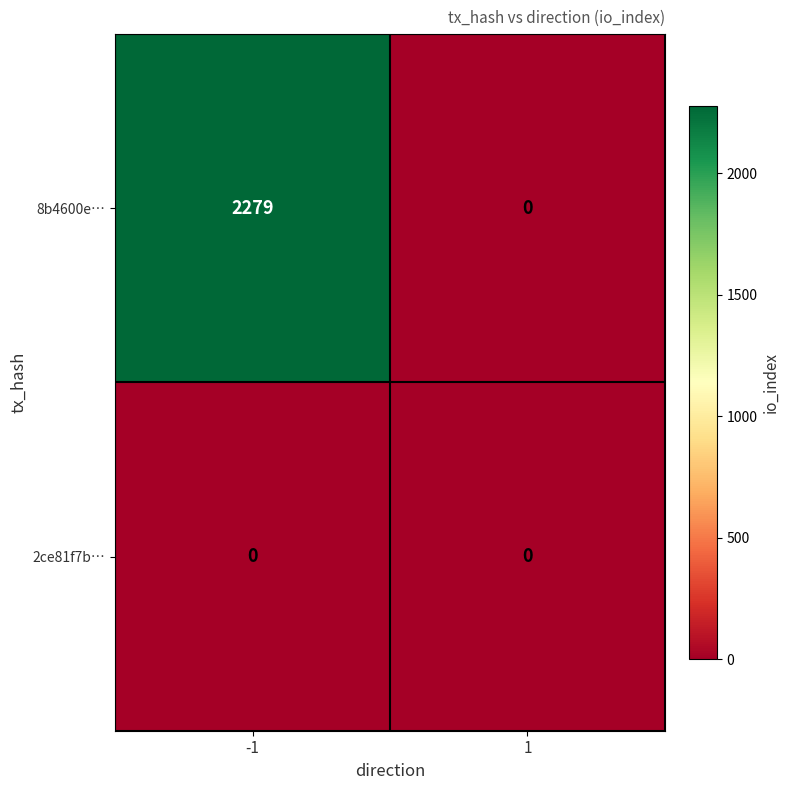

What is the difference between the highest and lowest values at -1?

2279